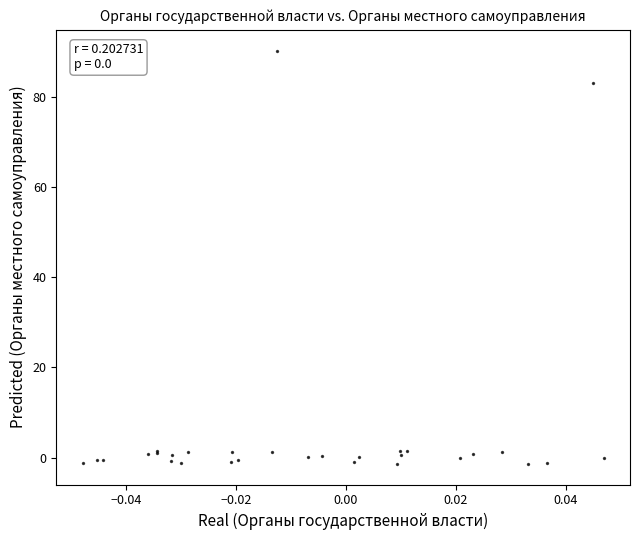

What Y value in the scatter plot is closest to 44?

83.0